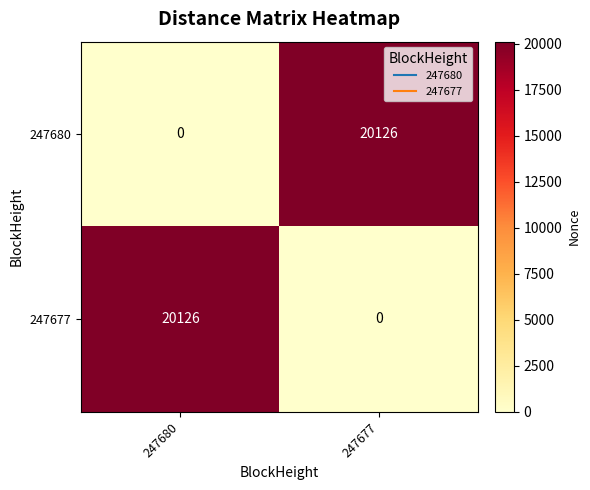

How many distinct data groups are displayed?

2